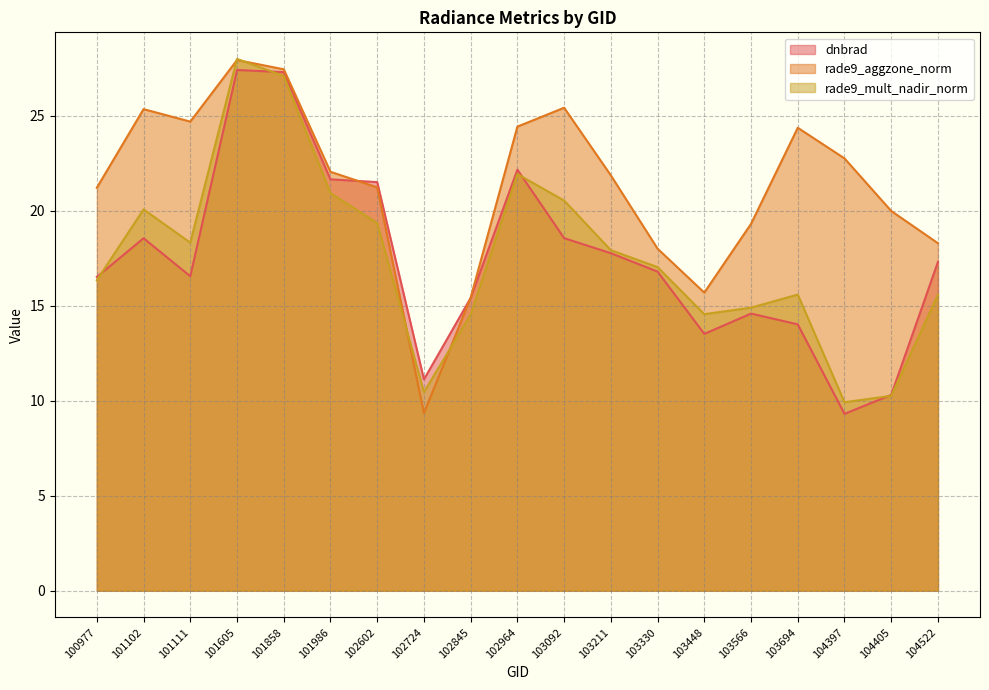

True or false: rade9_aggzone_norm has a value of 3.7 at 102724.

False